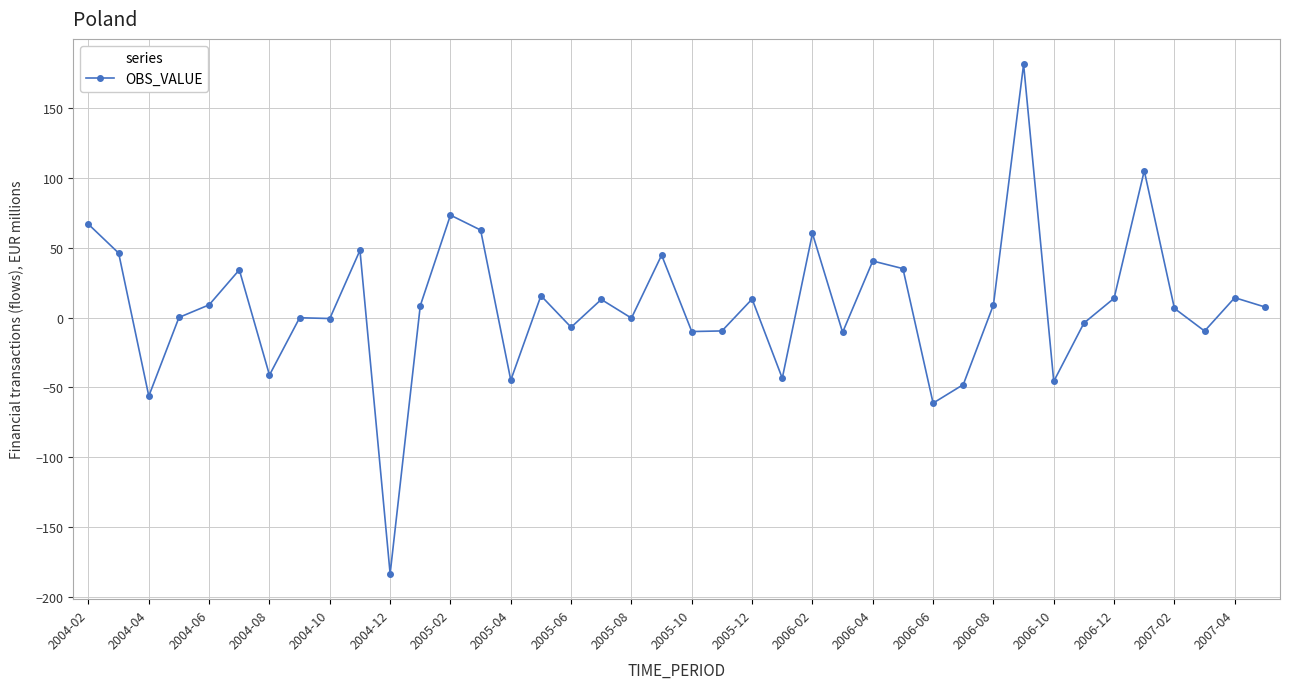

True or false: there are more than 2 points higher than both neighbors.

True